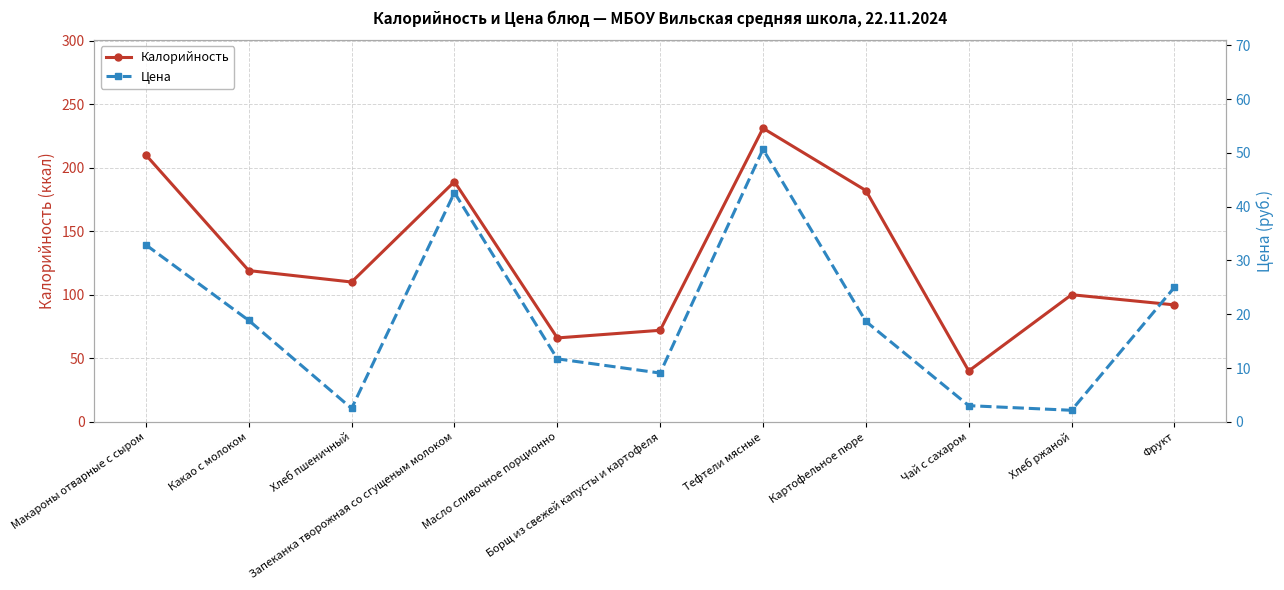

True or false: Калорийность and Цена intersect in this chart.

False